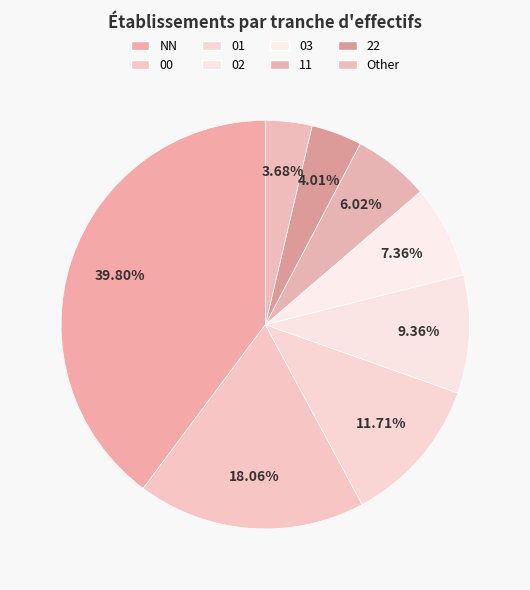

To the nearest percent, what is the difference between the largest and smallest slice percentages?

36%